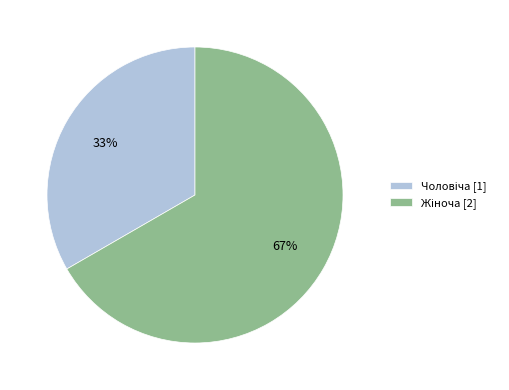

Does any single category account for the majority?

Yes